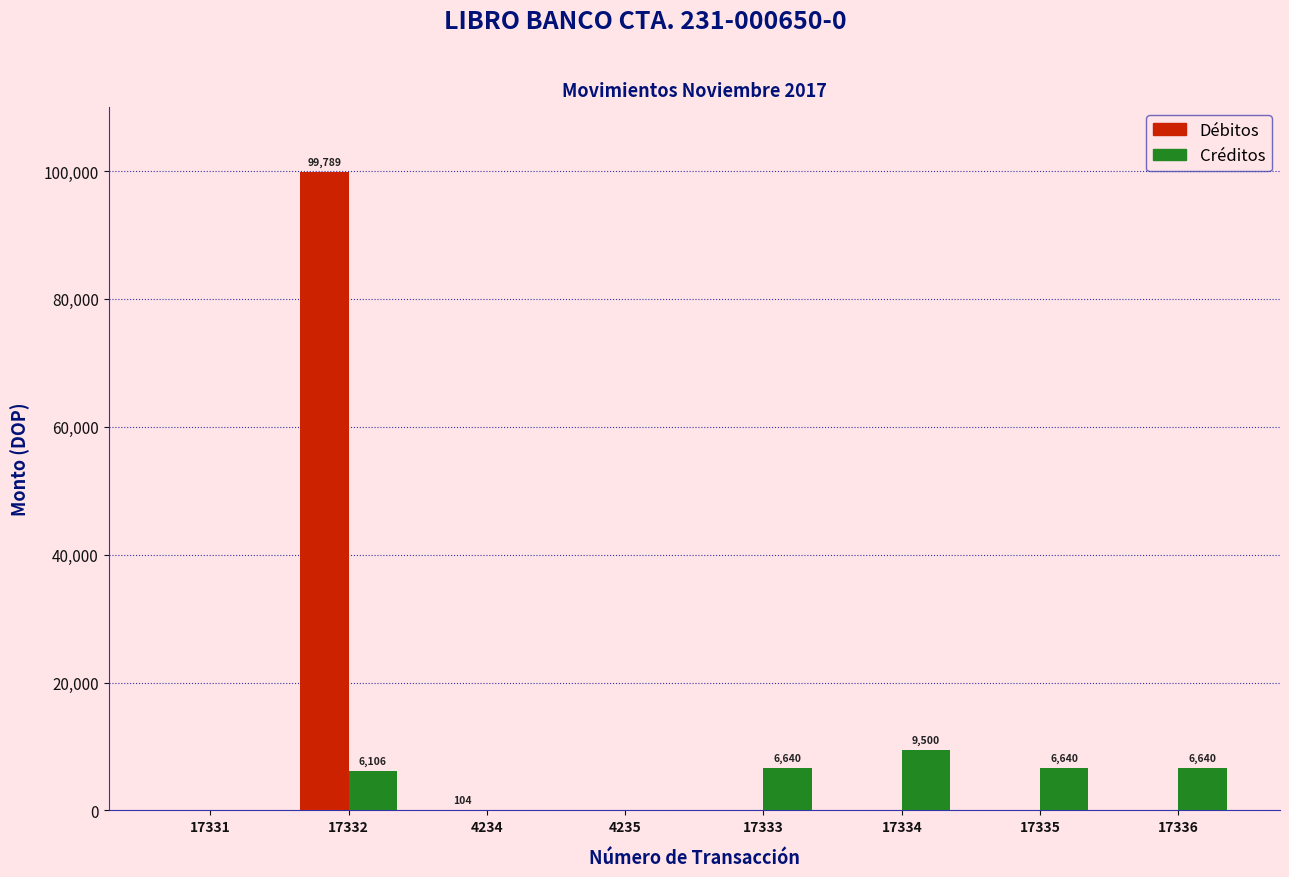

What are all the series names shown in the legend?

Débitos, Créditos